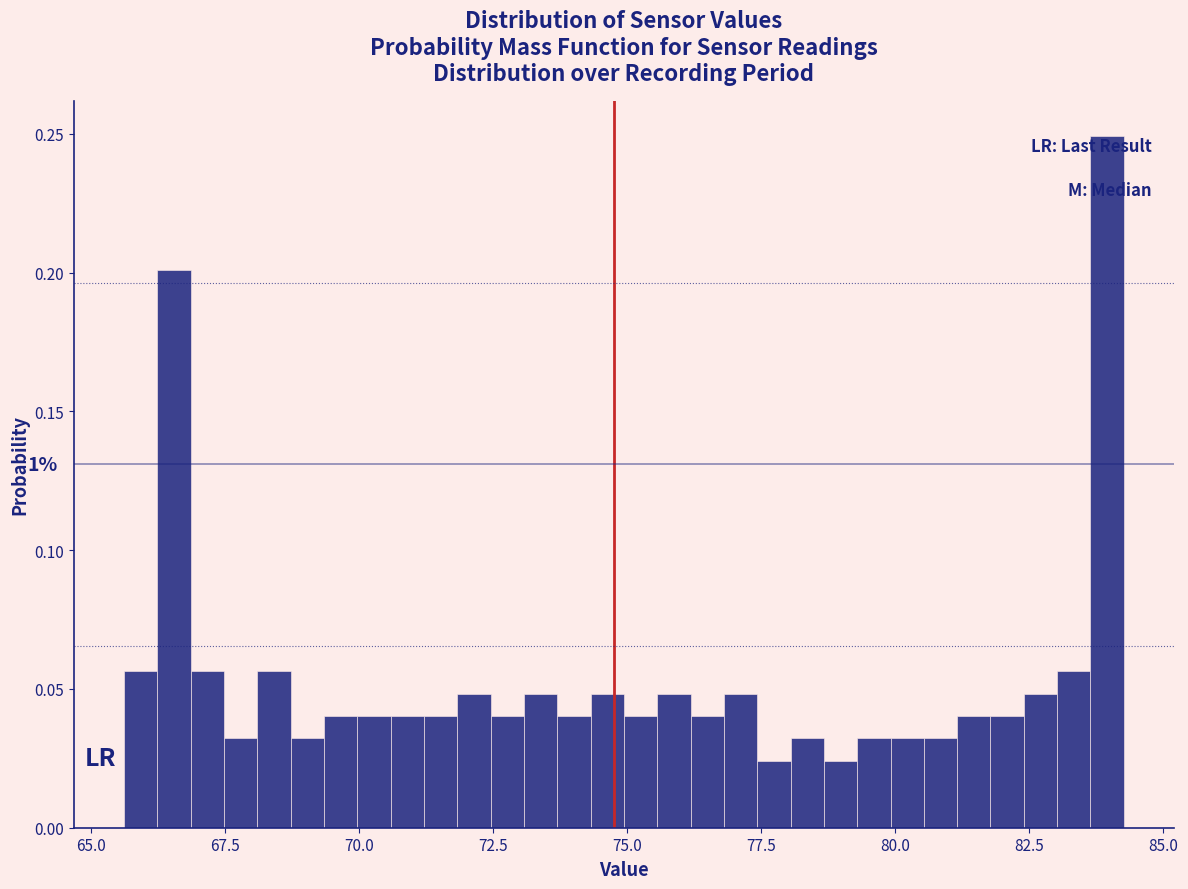

Around what value on the x-axis is the tallest bar? Give the approximate position of its centre, as read against the axis.

84.0